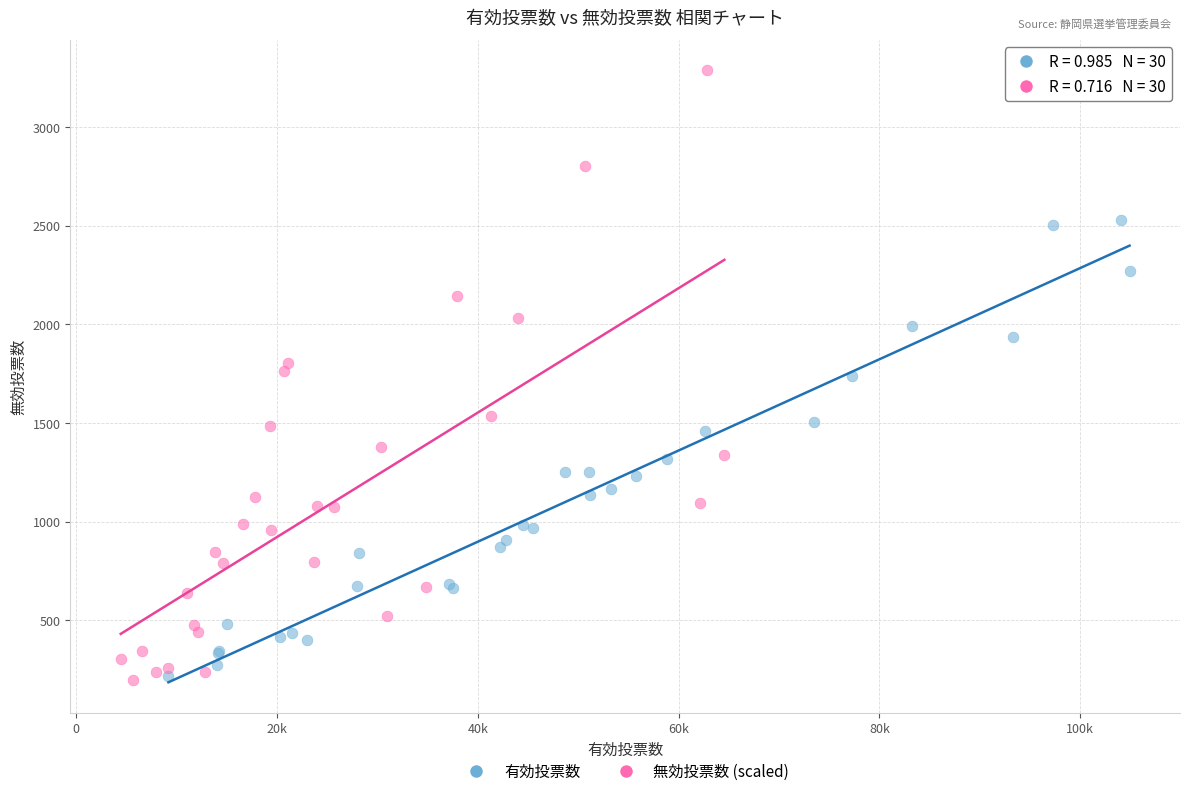

Which series has the widest spread of Y values?

無効投票数 (scaled)